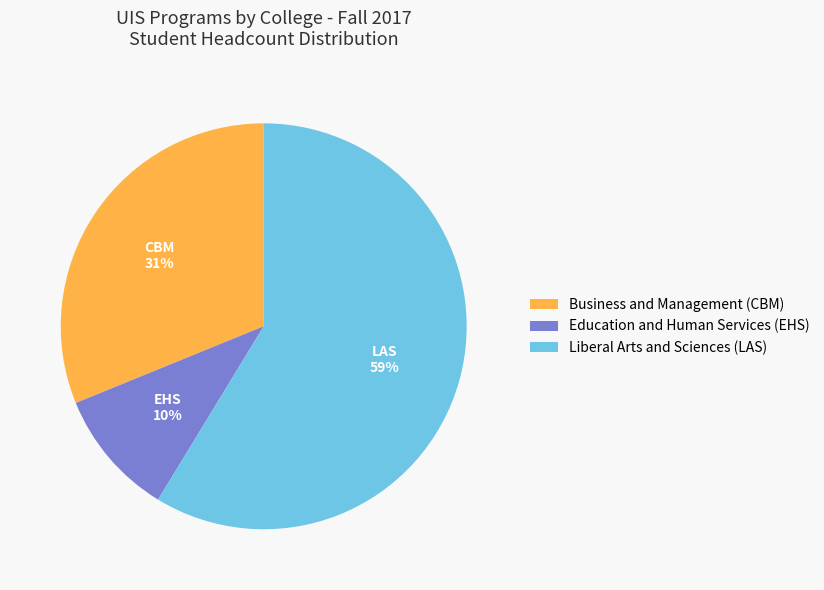

How many segments does this pie chart have?

3